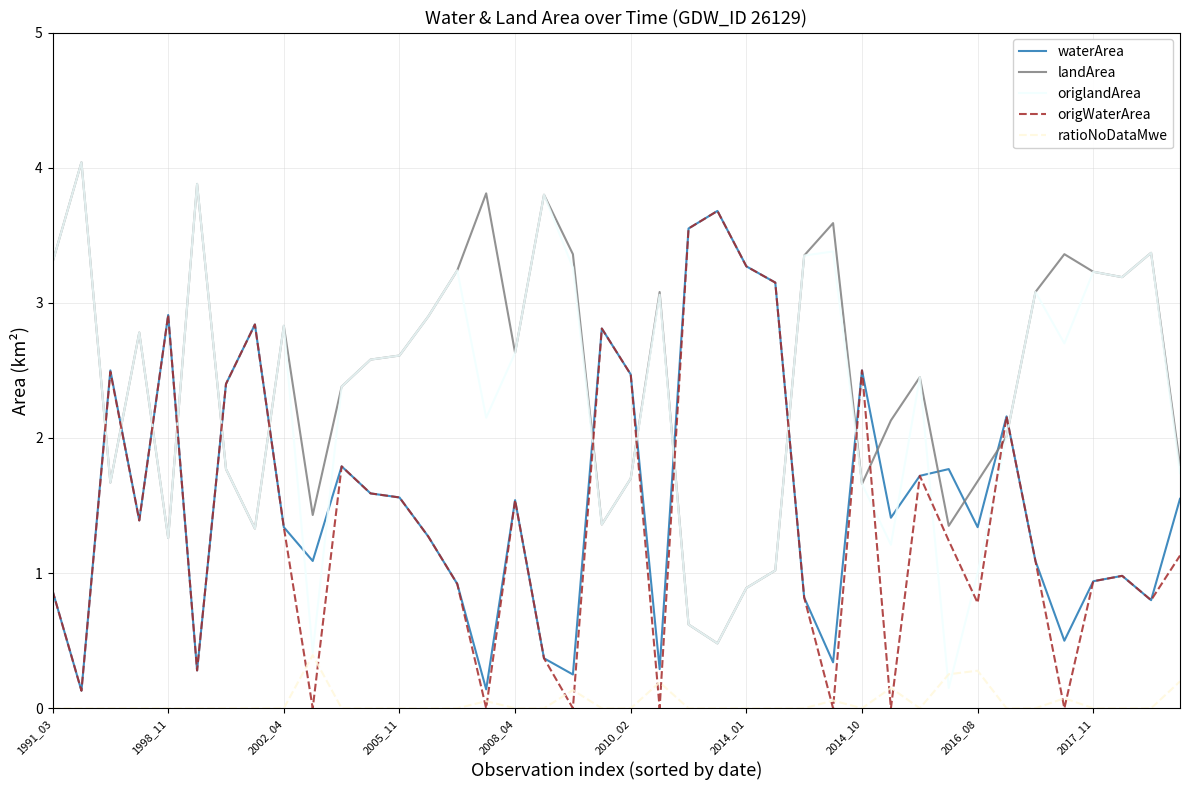

What is the highest value of the origlandArea series?

4.0